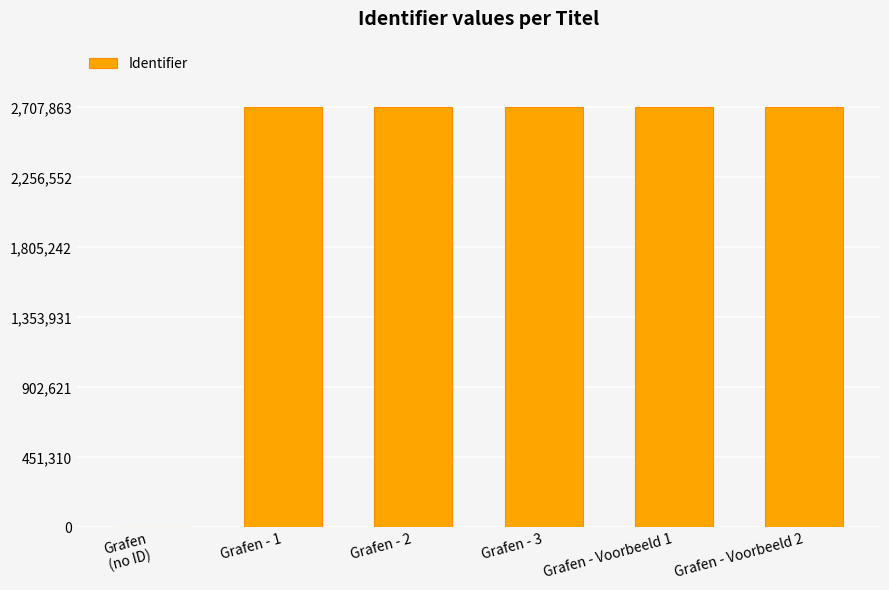

Is it true that the value at Grafen - 3 is 1119455?

False